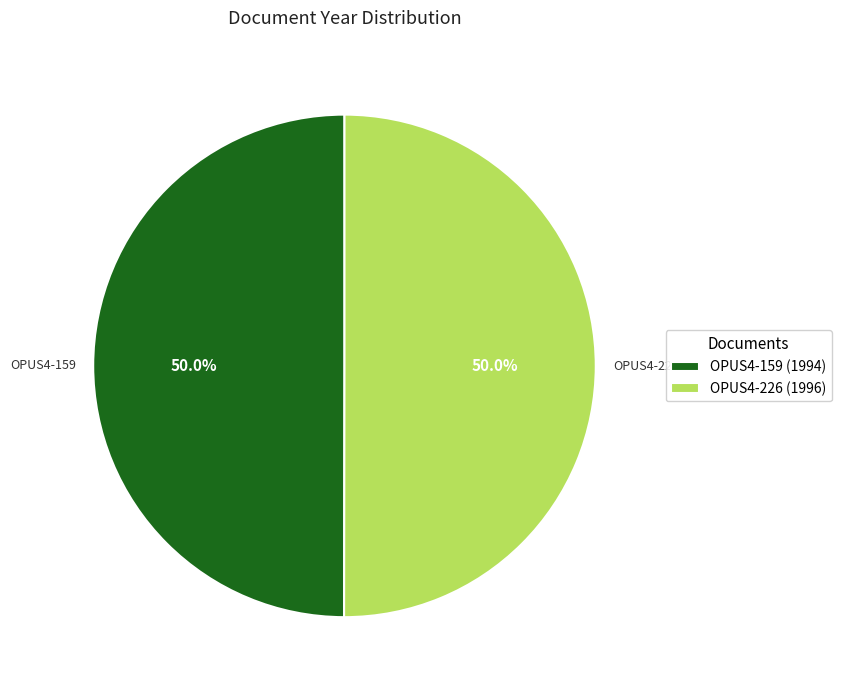

True or false: OPUS4-159 accounts for 44% of the total.

False